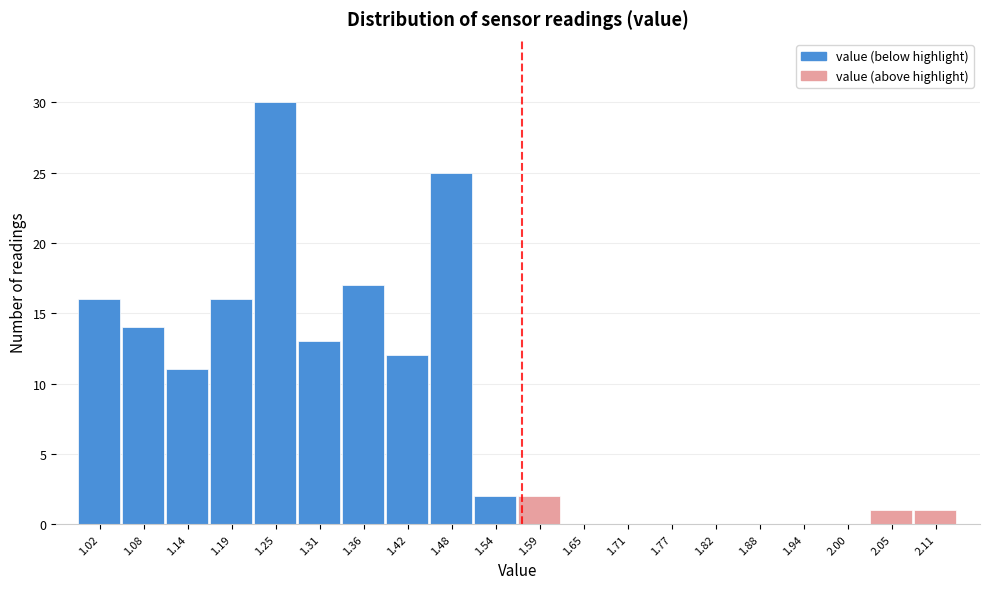

Reading left to right, transcribe all the data shown in this chart.

1.02=16	1.08=14	1.14=11	1.19=16	1.25=30	1.31=13	1.36=17	1.42=12	1.48=25	1.54=2	1.59=2	1.65=0	1.71=0	1.77=0	1.82=0	1.88=0	1.94=0	2.00=0	2.05=1	2.11=1